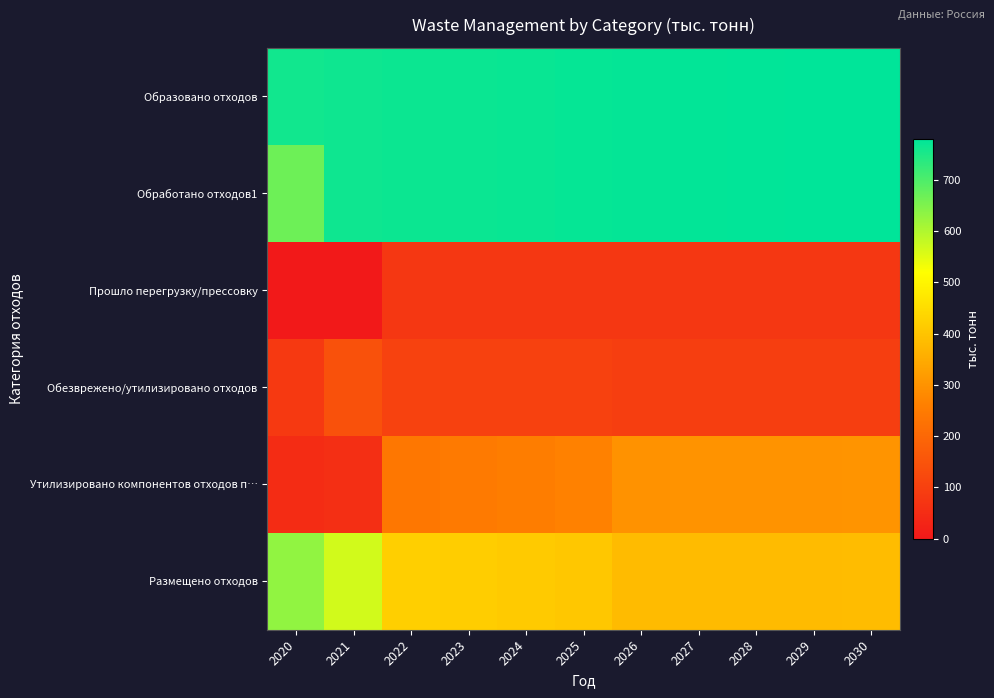

Which series has the largest total across all categories?

Образовано отходов